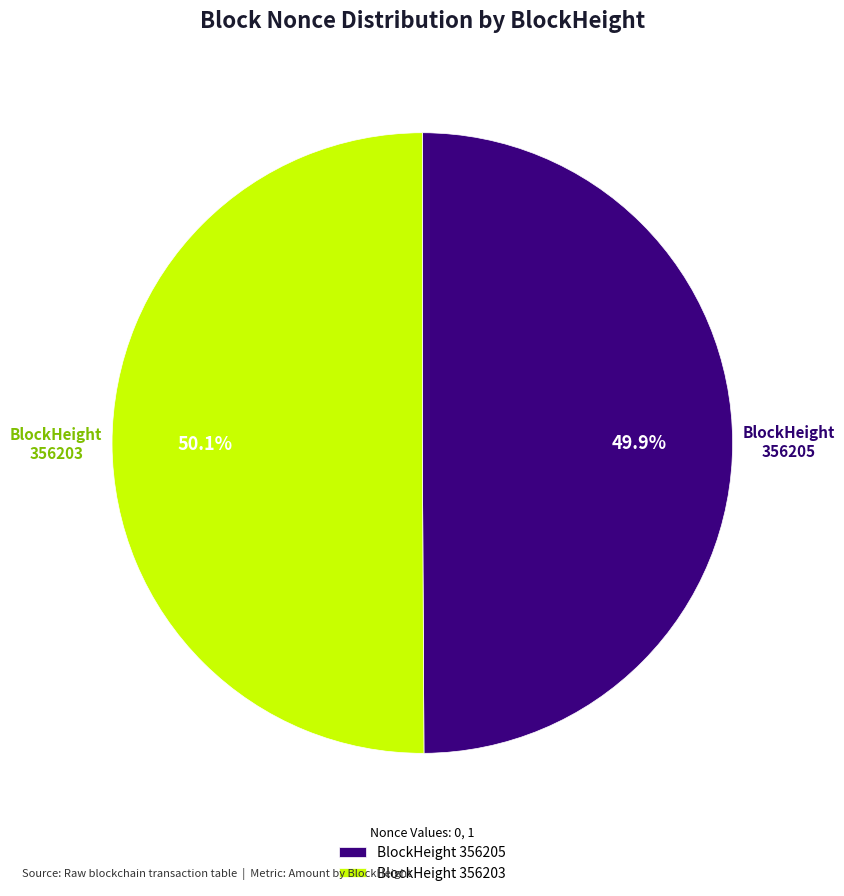

Count the number of slices in the pie.

2